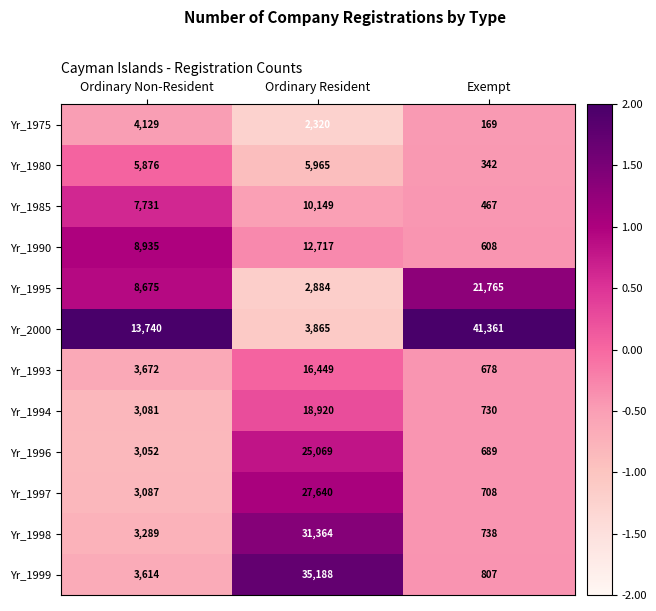

Is the value of Yr_2000 at Ordinary Non-Resident greater than the value of Yr_1994 at Ordinary Resident?

No